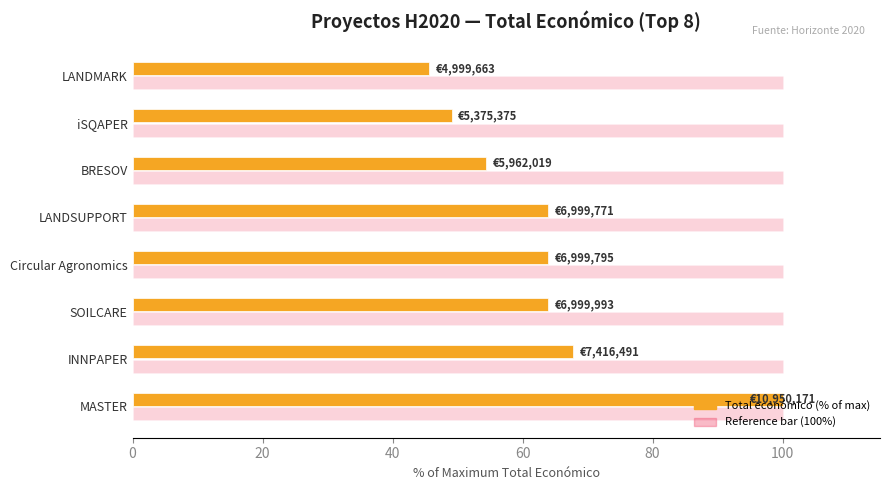

Which label corresponds to the smallest value in the chart?

LANDMARK